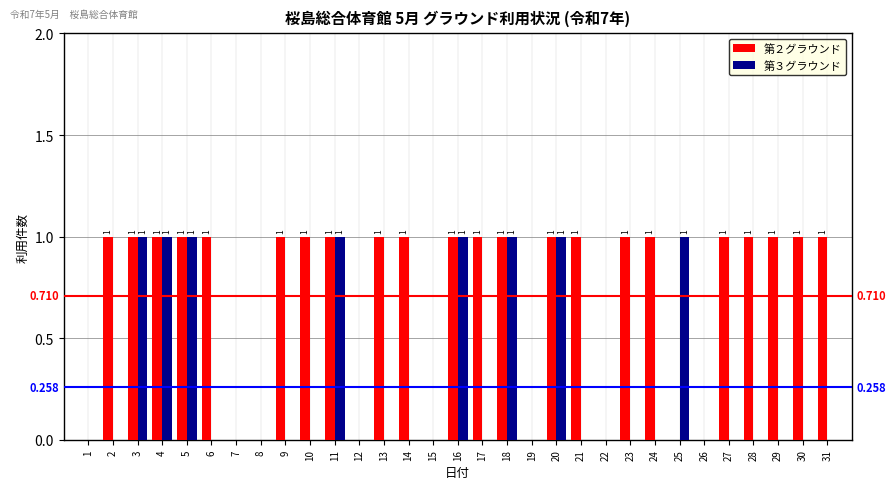

The value of 第２グラウンド at 10 is 1. True or false?

True